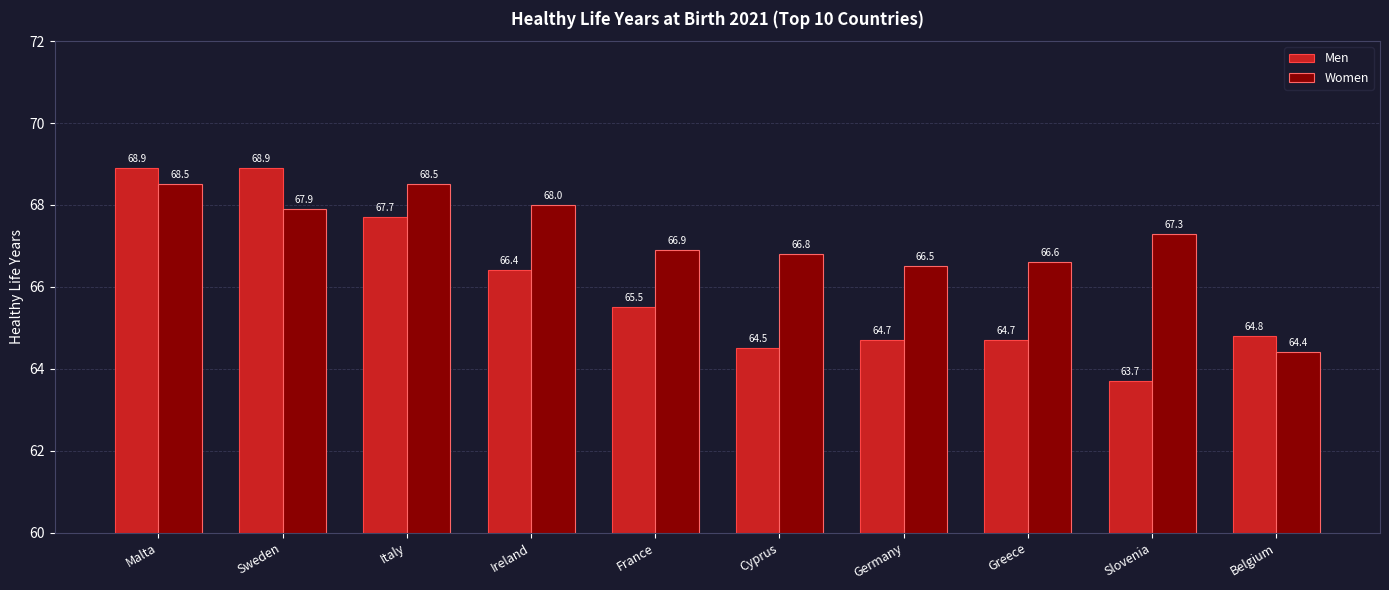

At which category is the sum across all series the highest?

Malta